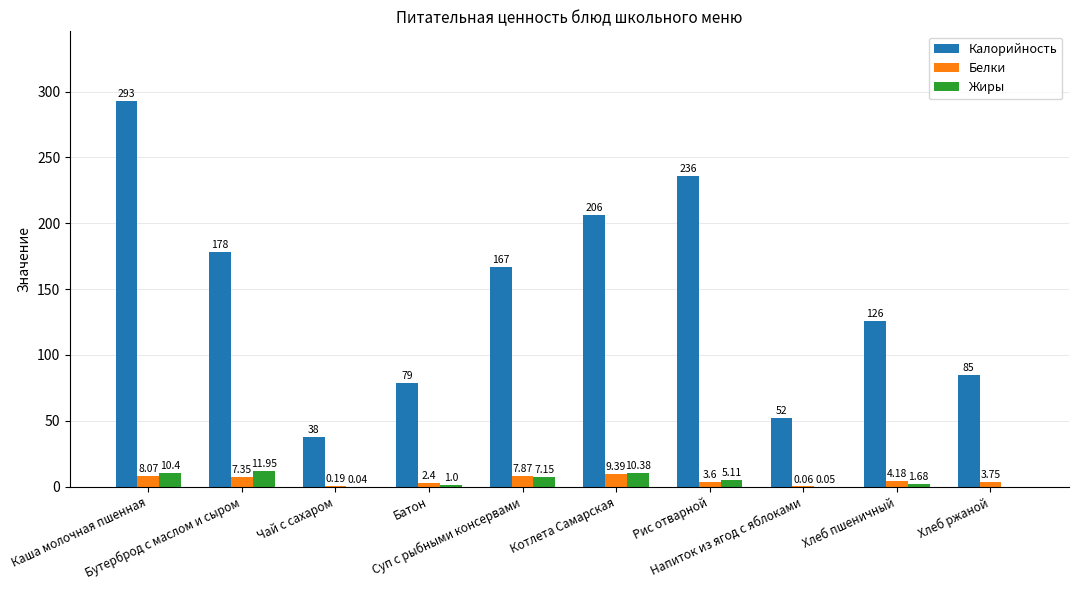

Which series changed the most between Суп с рыбными консервами and Котлета Самарская?

Калорийность